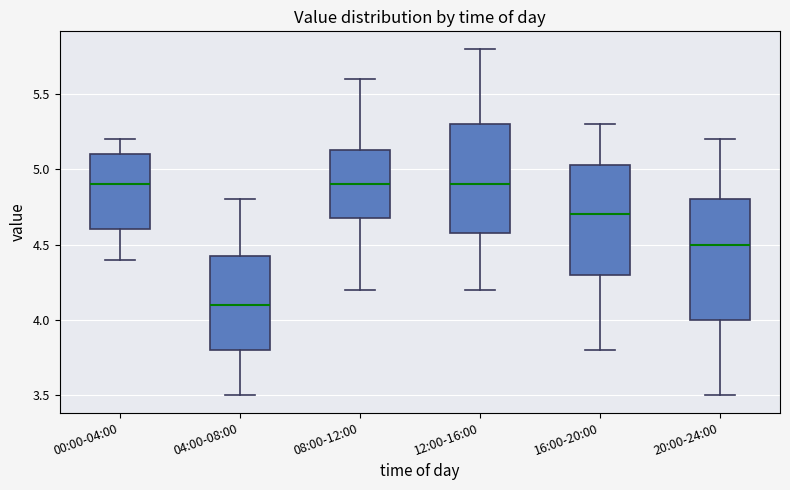

Which box is the tallest, from its lower edge to its upper edge?

20:00-24:00